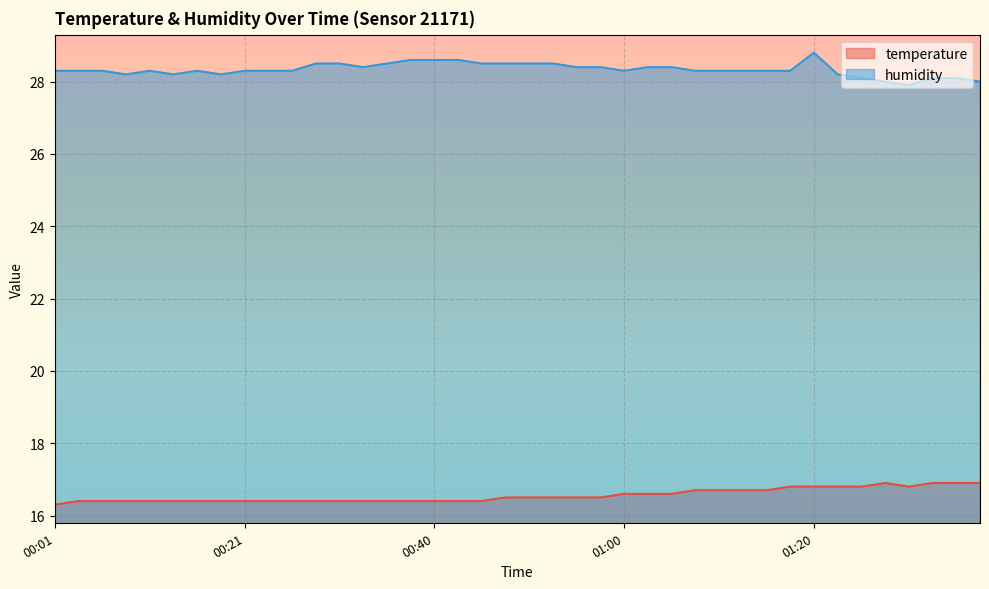

What is the average value of the humidity series?

28.3